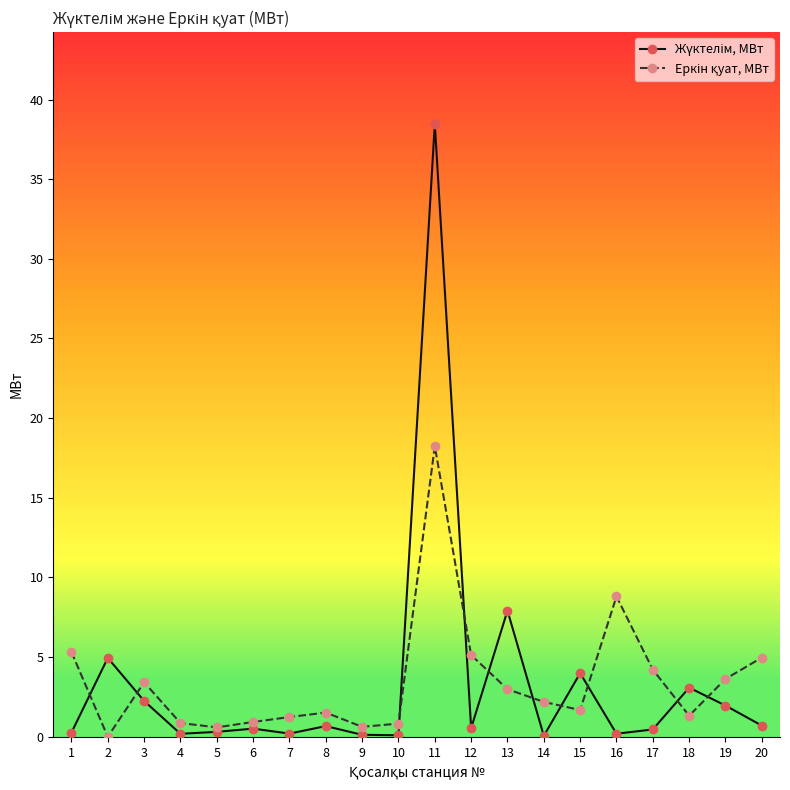

Which category has the highest value across all series?

11